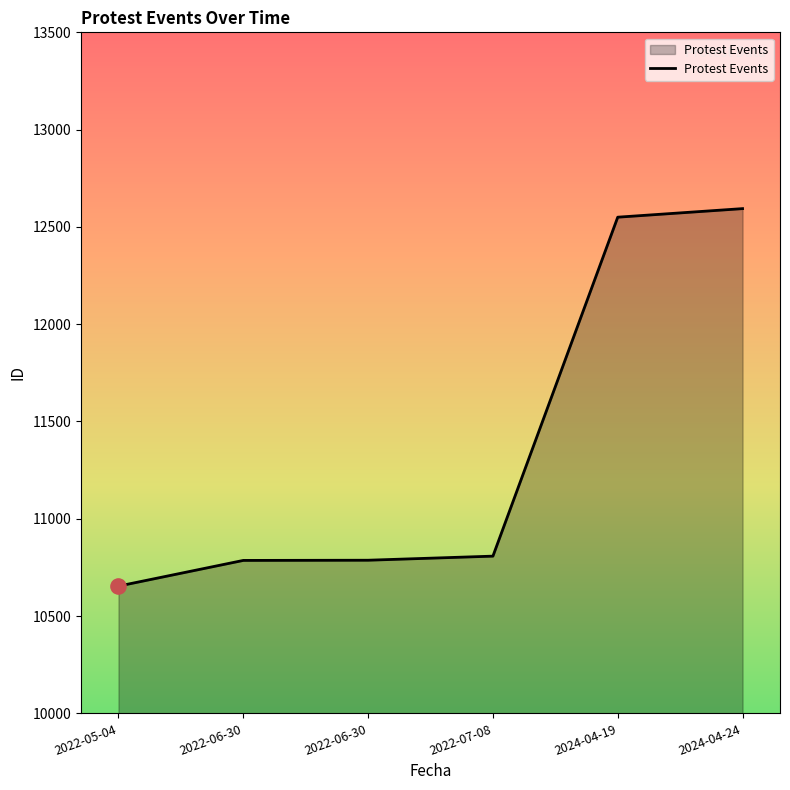

Is this an area chart (filled region under the line)?

Yes